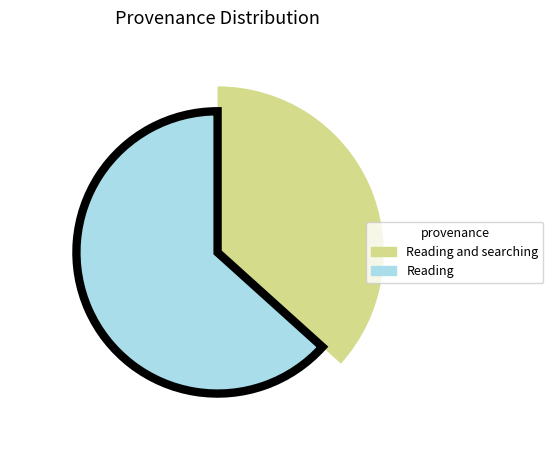

Is it true that Reading and searching is 37% of the pie?

True